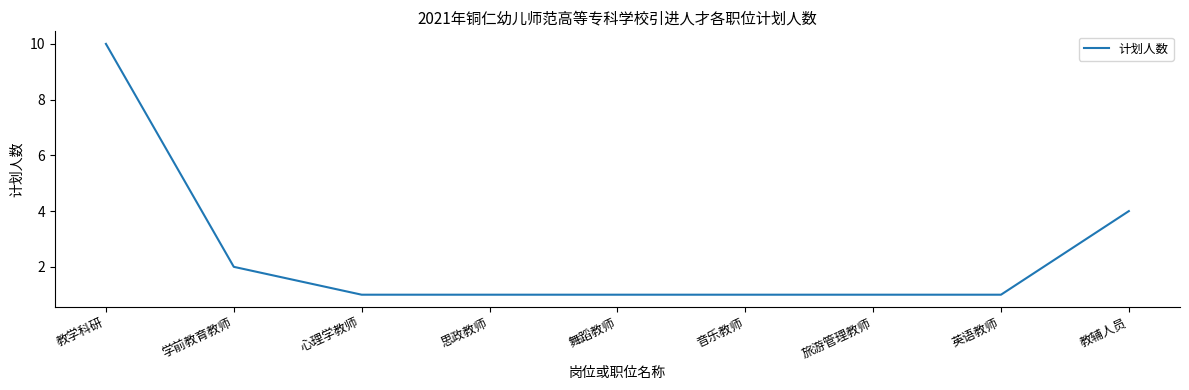

What position from the left is 舞蹈教师?

5